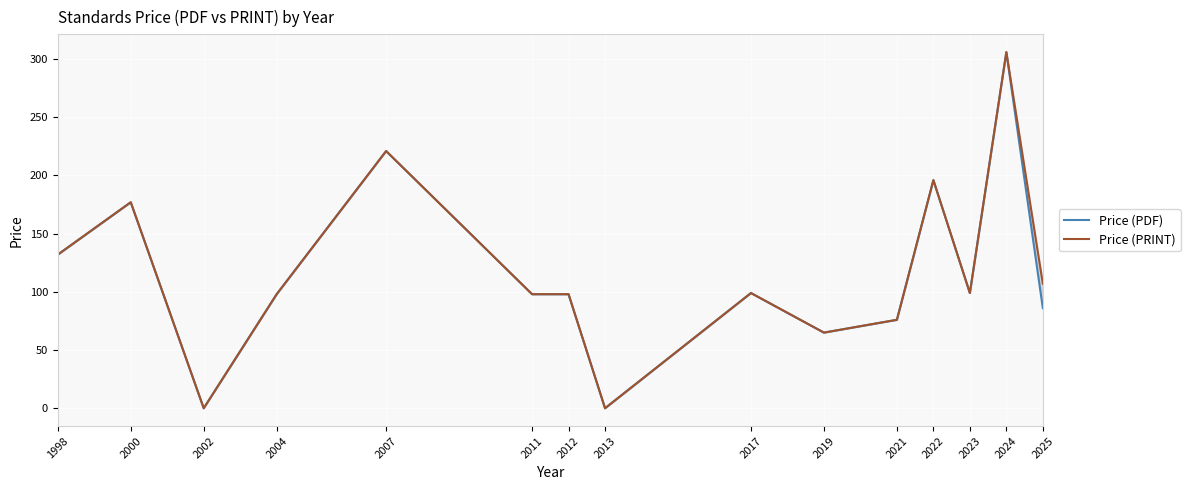

Which has a higher value, 2021 or 2000?

2000